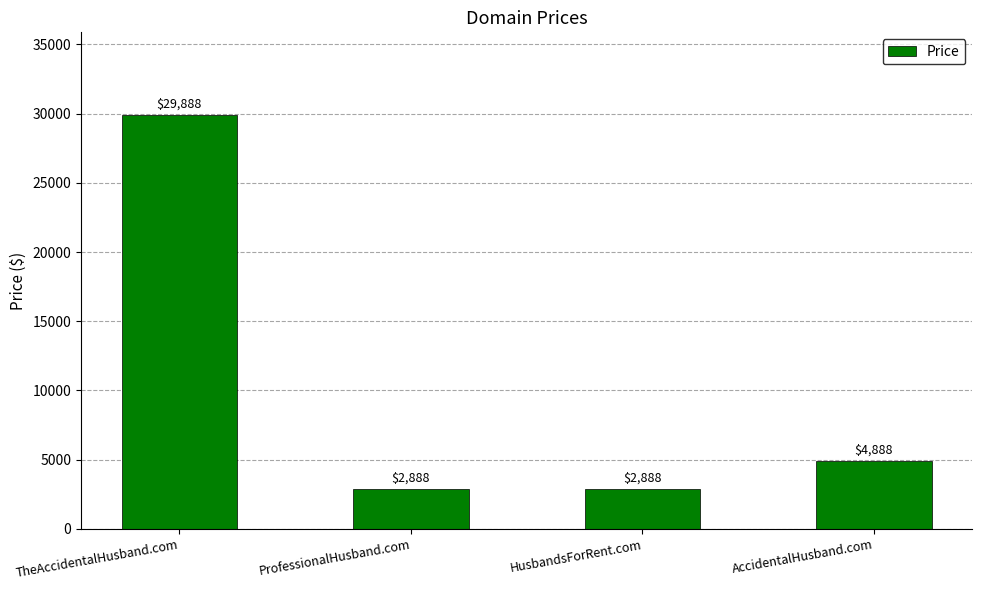

Is it true that the value at HusbandsForRent.com is 924?

False